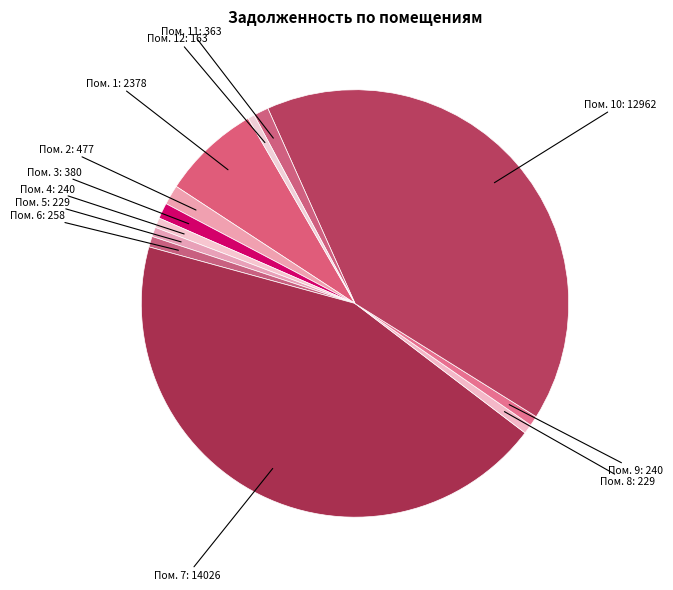

Count the number of slices in the pie.

12